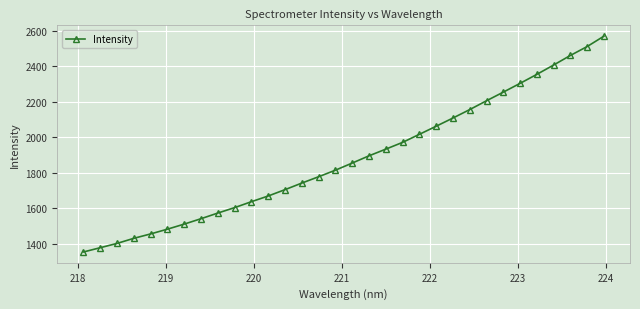

How many lines are shown in the chart?

1